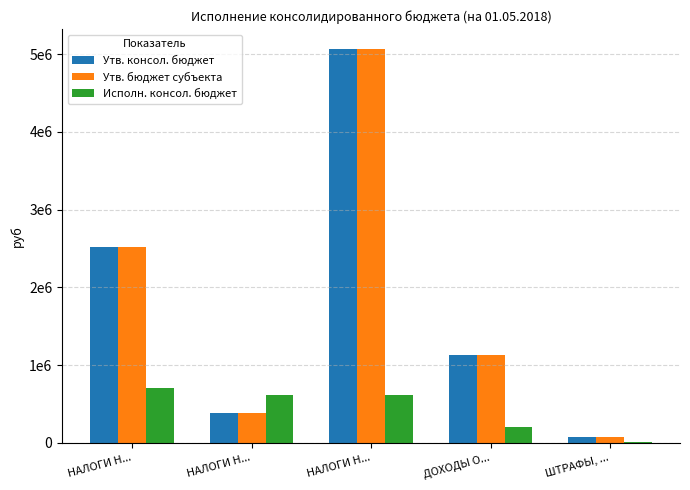

Is it true that Утв. консол. бюджет equals 1834272.5 at ДОХОДЫ О...?

False